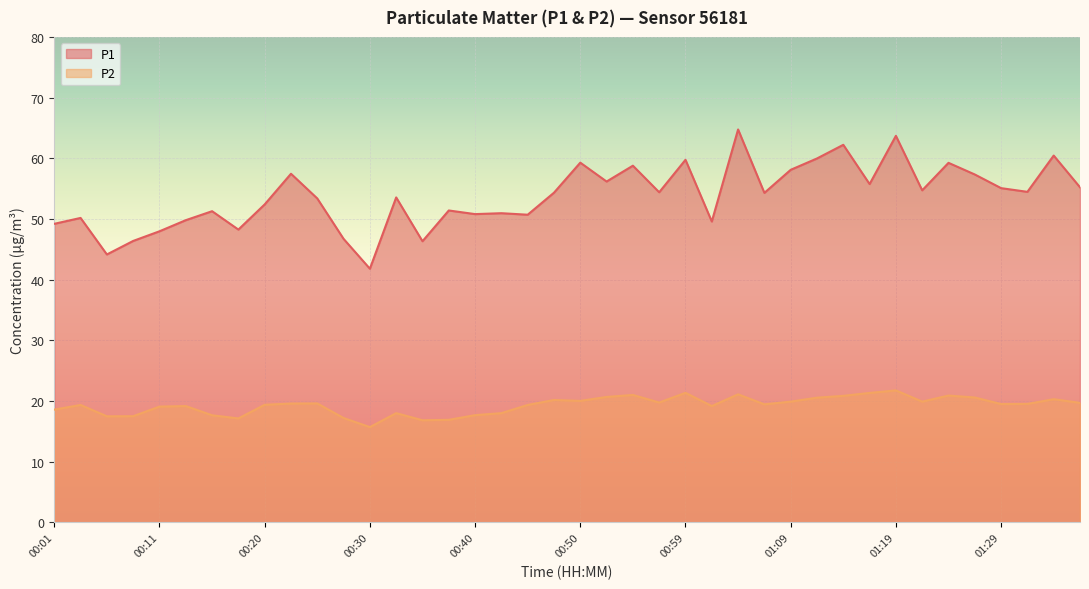

Which category has the lowest value in the P2 series?

00:30